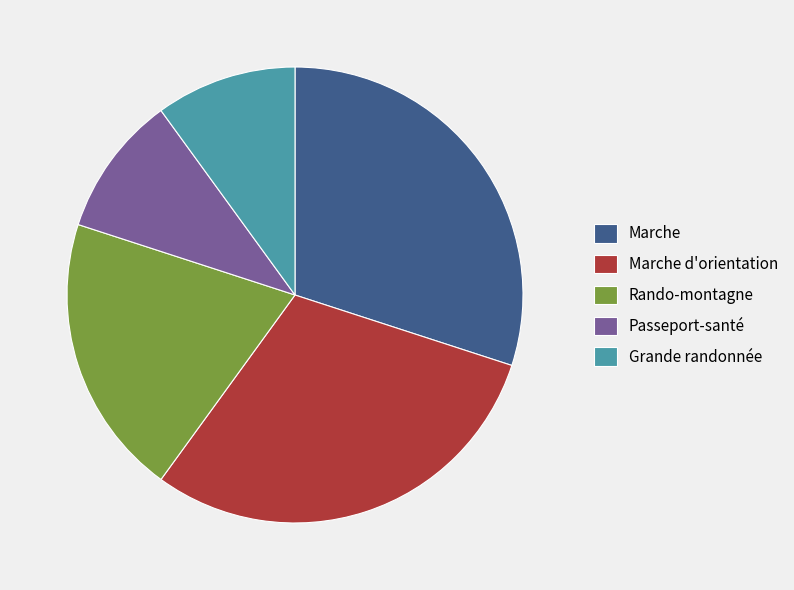

Does Rando-montagne represent more than half of the total?

No